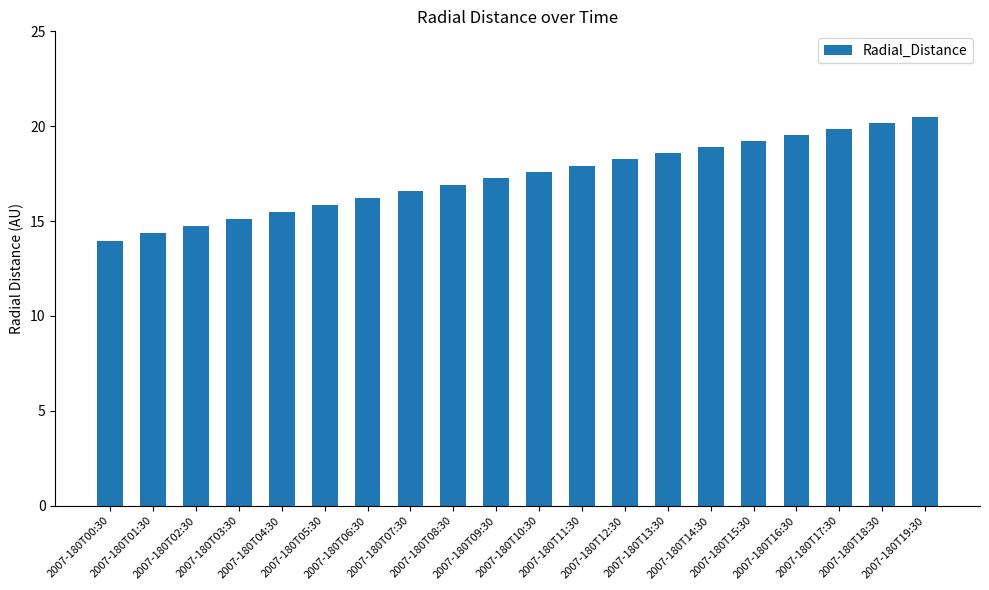

What is the label of the 5th bar from the right?

2007-180T15:30